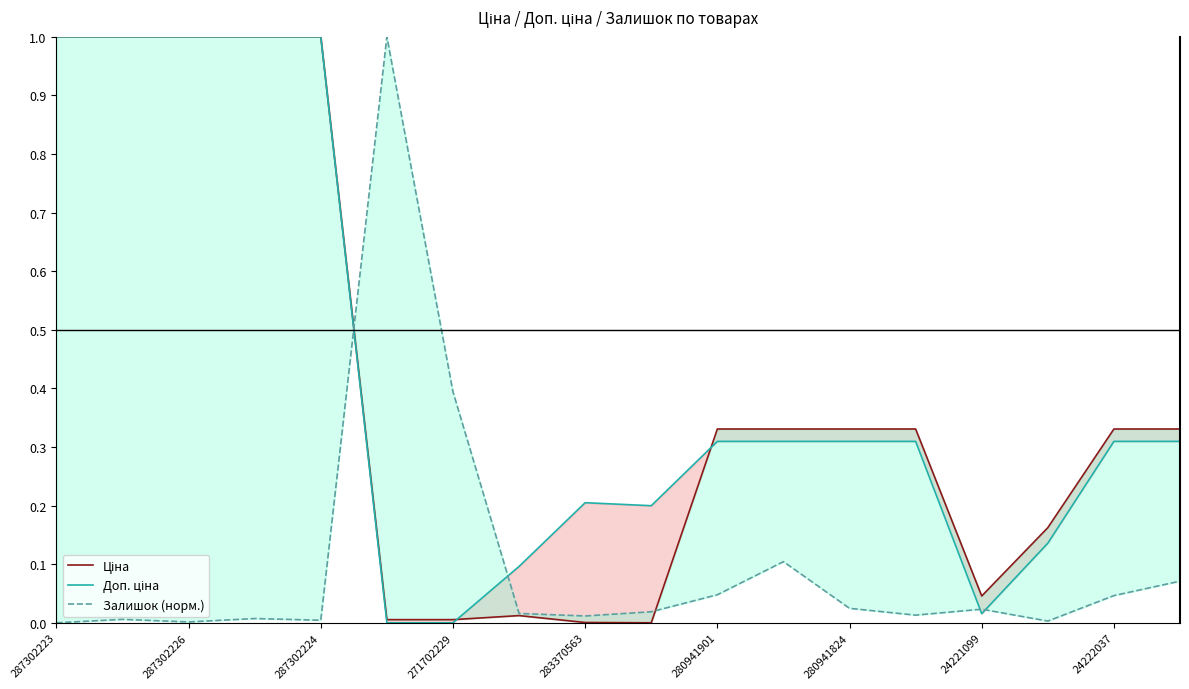

What is the total value across all series at 13?

0.7